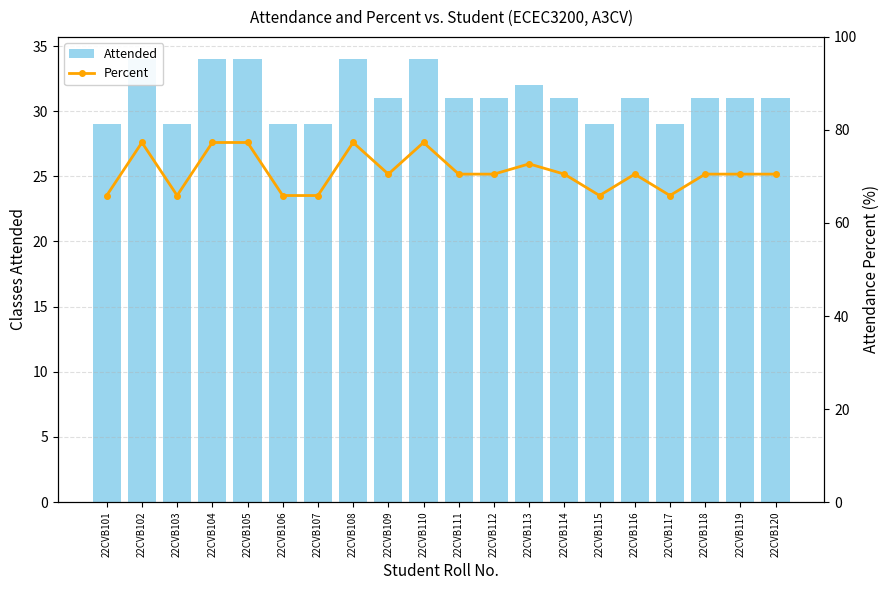

At which category is the sum across all series the highest?

22CVB102